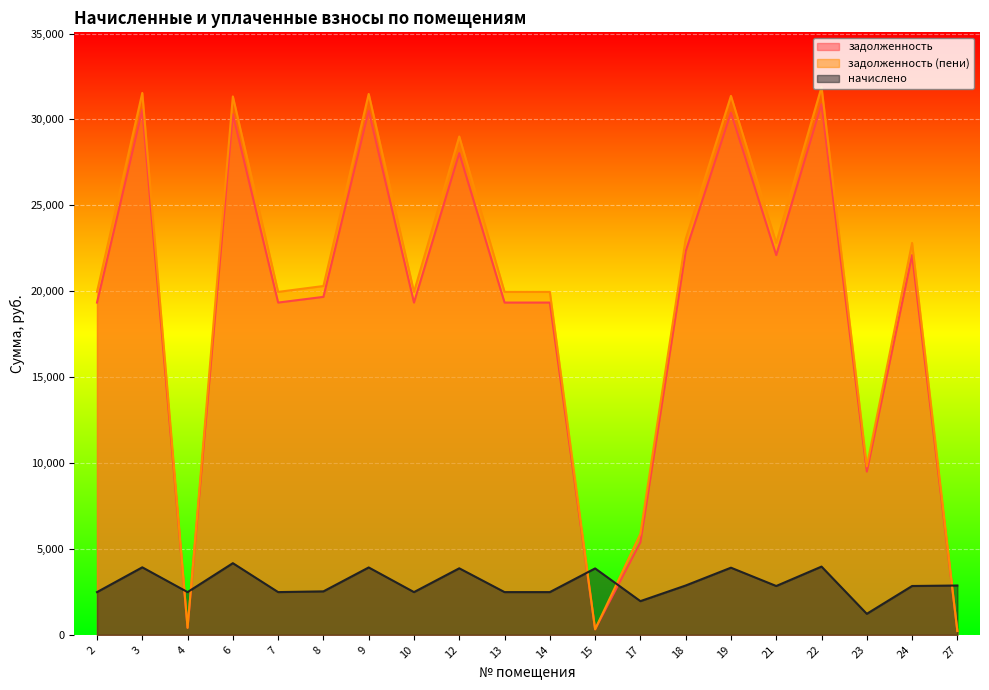

The начислено series shows 2821.9 at 17. True or false?

False